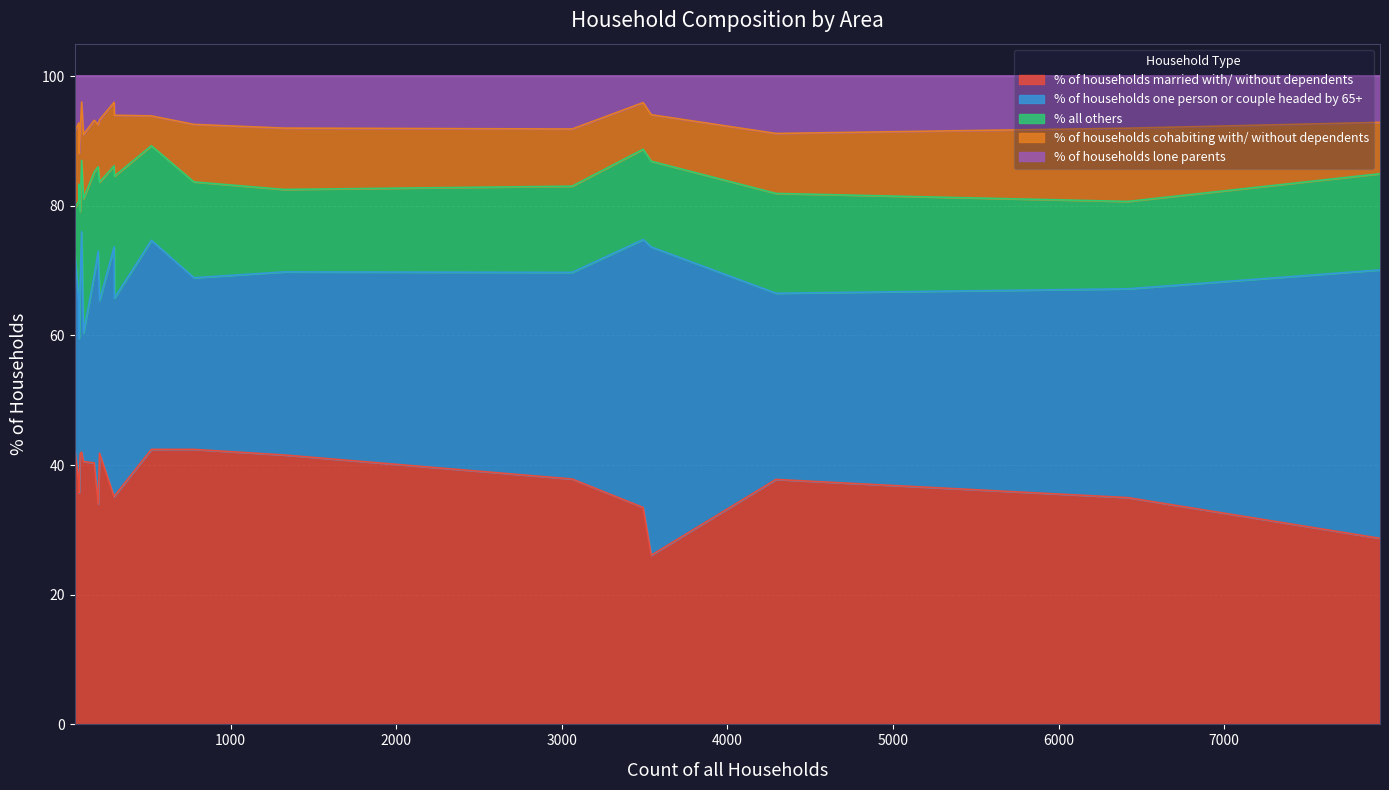

True or false: % all others has more than 0 interior local peaks.

True